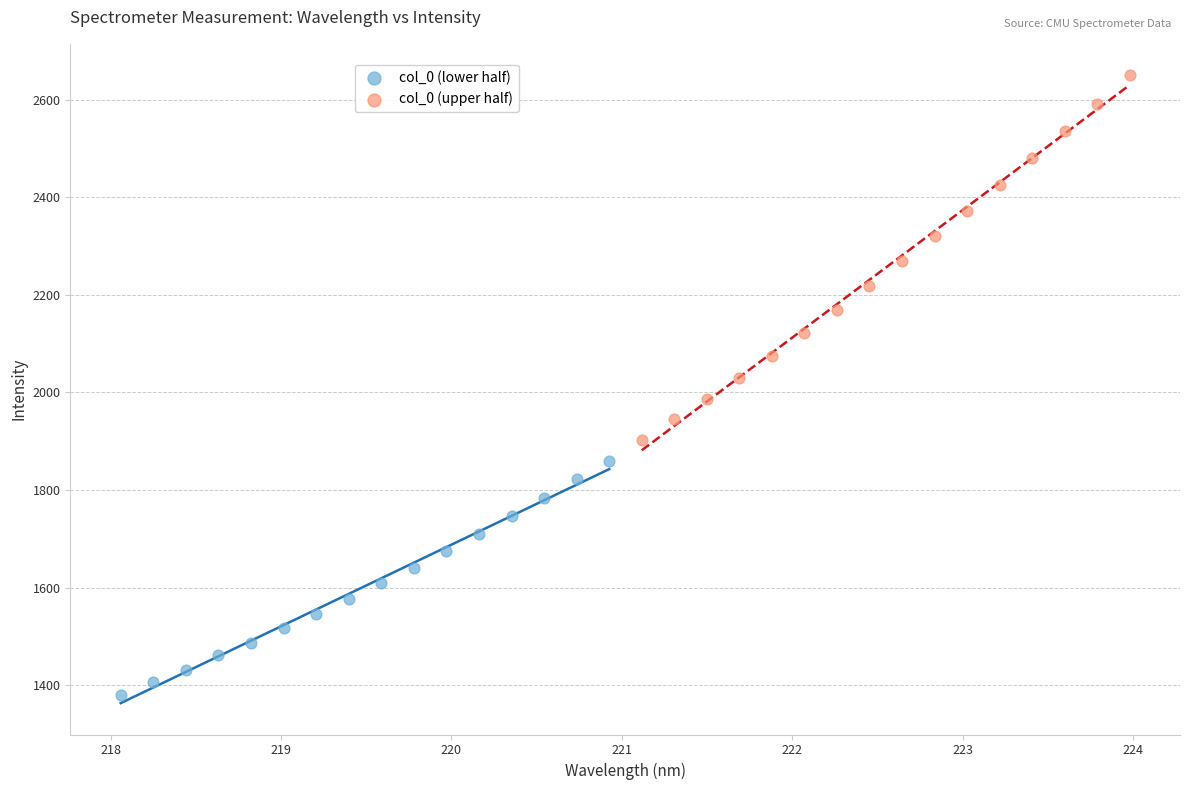

Which series contains the lowest Y value?

col_0 (lower half)